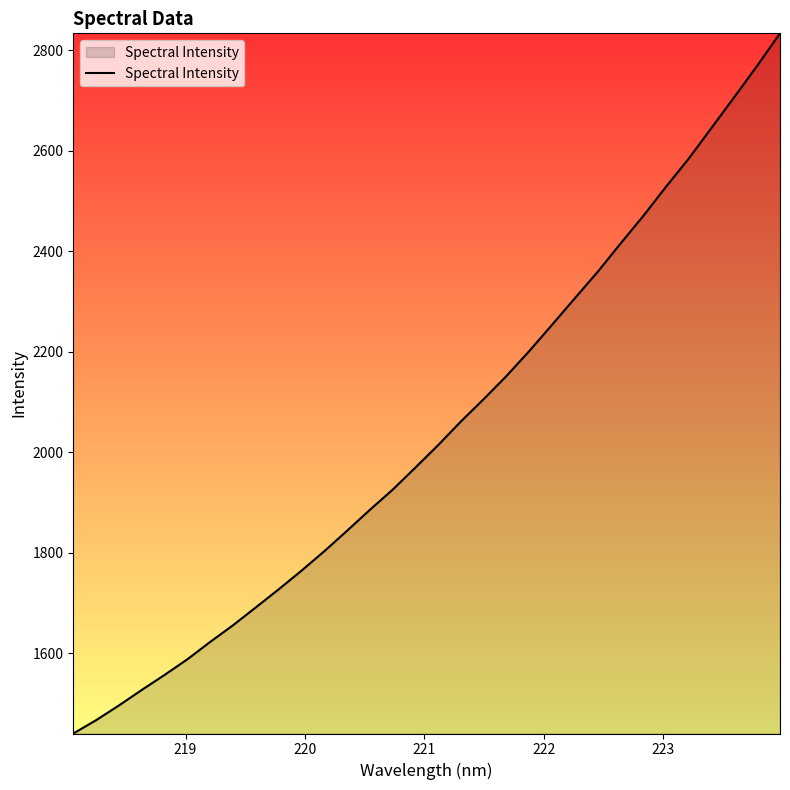

True or false: there are more than 2 points higher than both neighbors.

False